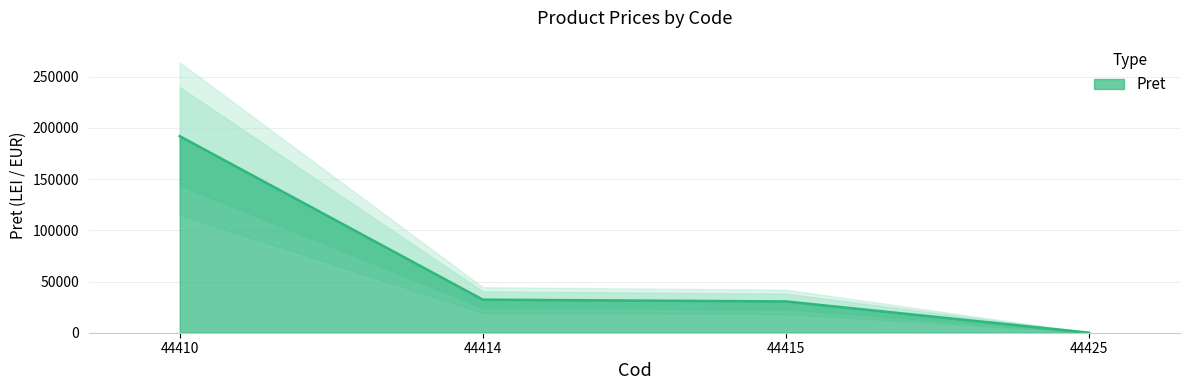

What is the difference between the maximum and minimum values?

191953.2